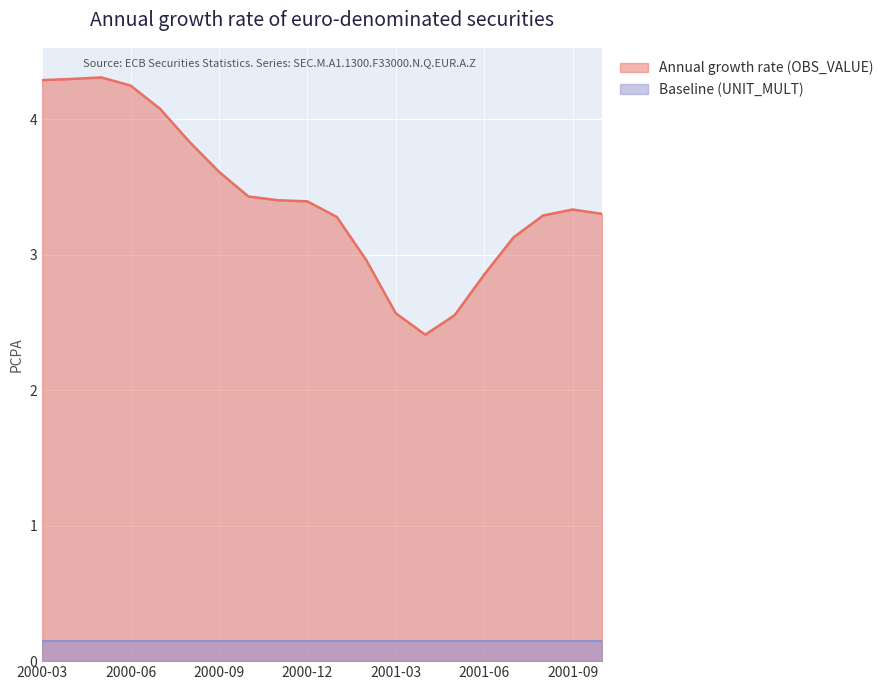

List the labels in order of value, smallest first.

2001-04, 2001-05, 2001-03, 2001-06, 2001-02, 2001-07, 2001-01, 2001-08, 2001-10, 2001-09, 2000-12, 2000-11, 2000-10, 2000-09, 2000-08, 2000-07, 2000-06, 2000-03, 2000-04, 2000-05